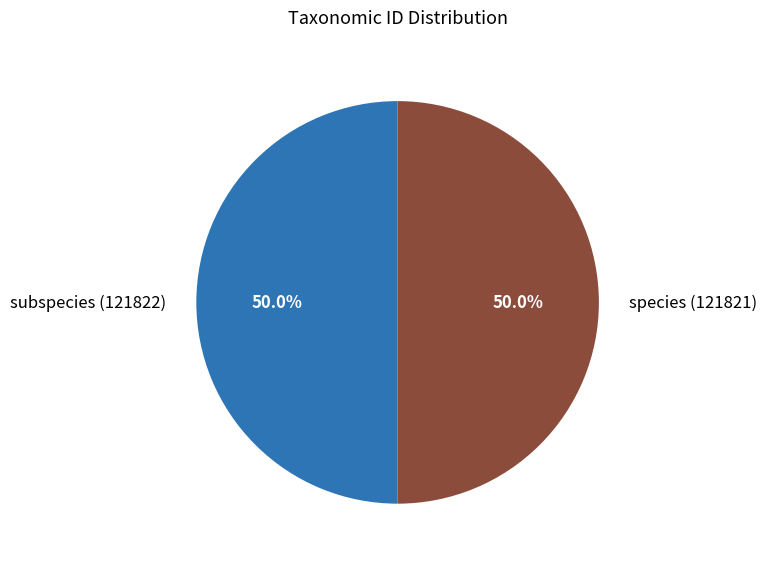

What is the ratio of the value at species (121821) to the value at subspecies (121822)?

1.0